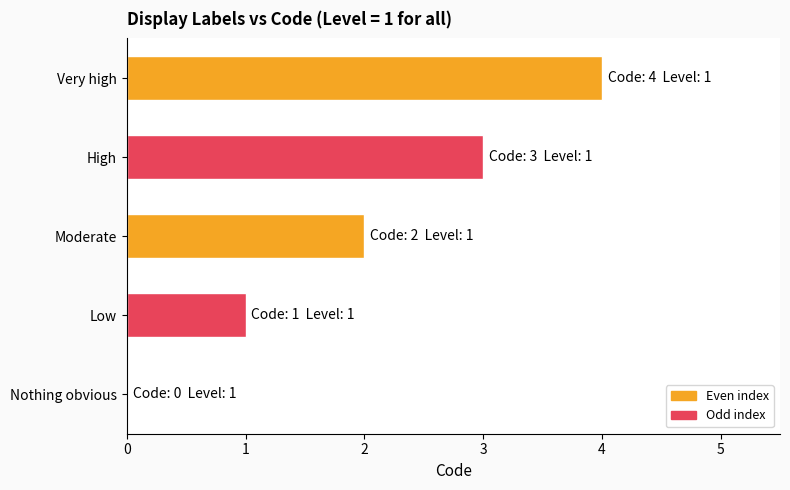

What is the sum of all values?

10